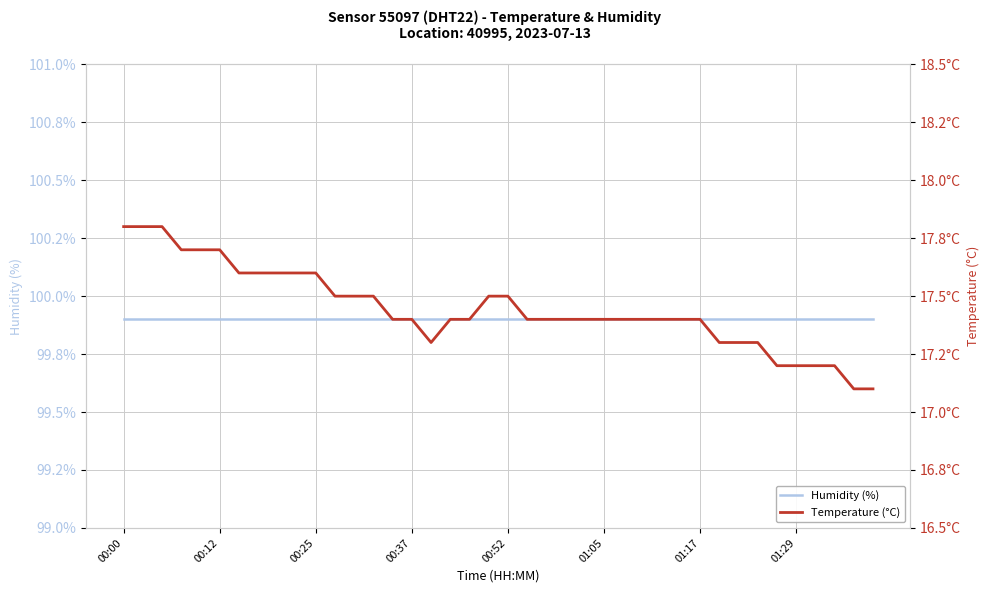

How many lines are shown in the chart?

2